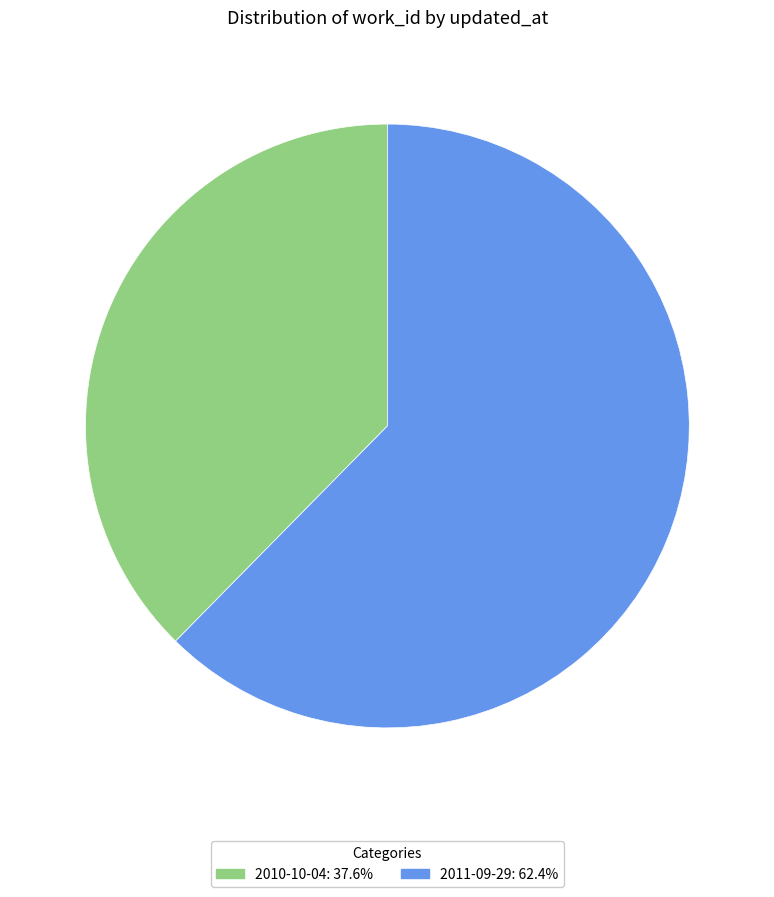

Does 2011-09-29: 62.4% account for over 50% of the chart?

Yes